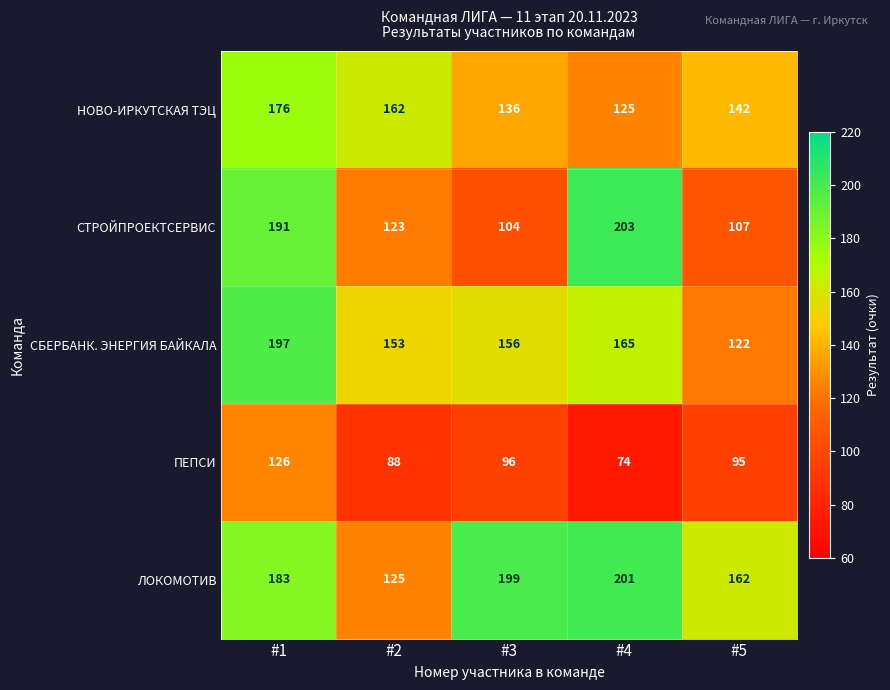

The ПЕПСИ series shows 29 at #1. True or false?

False